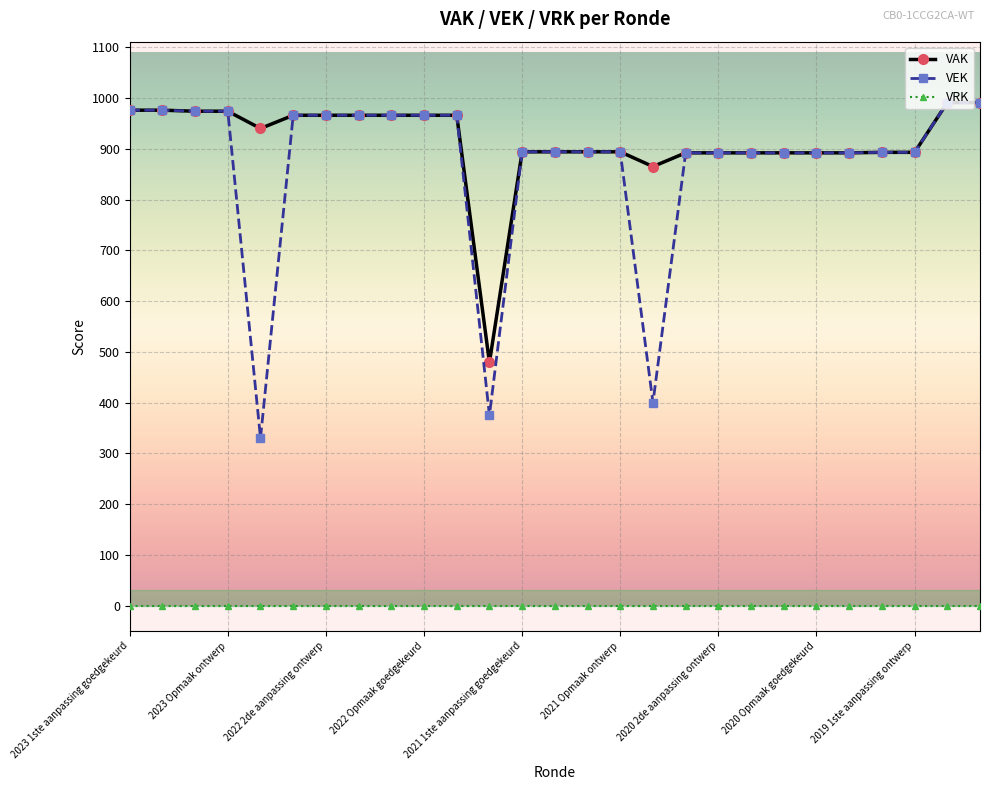

Which series has the largest range (max minus min)?

VEK